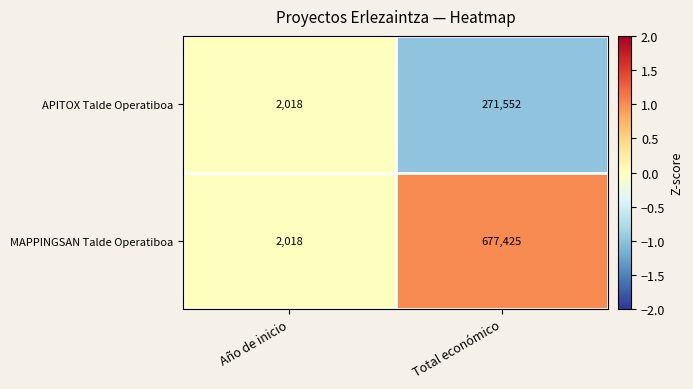

How many data points does each series have?

2